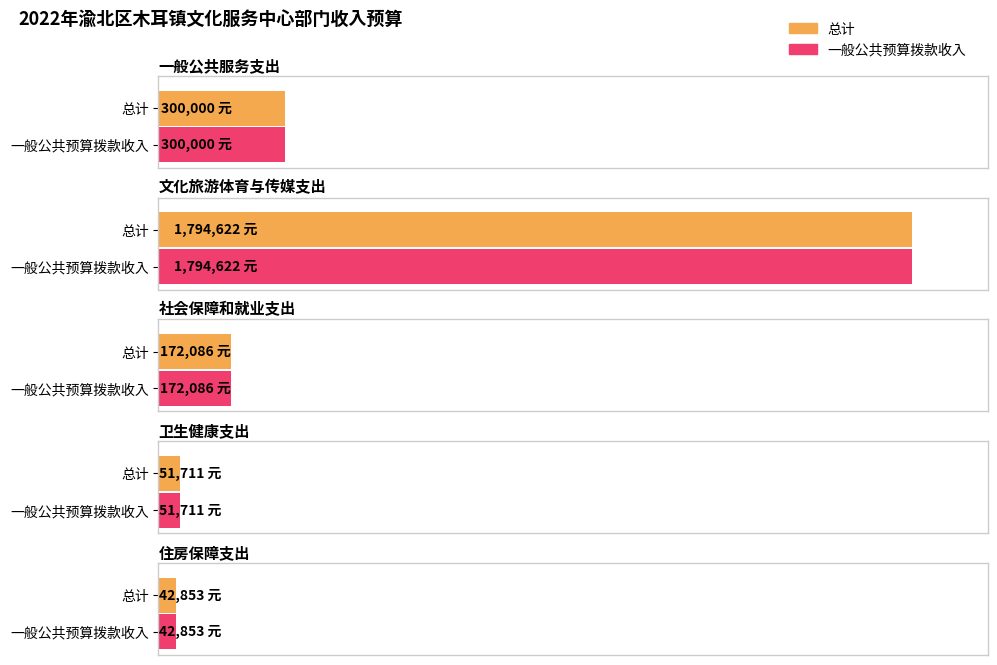

What is the greatest value displayed?

1794621.9